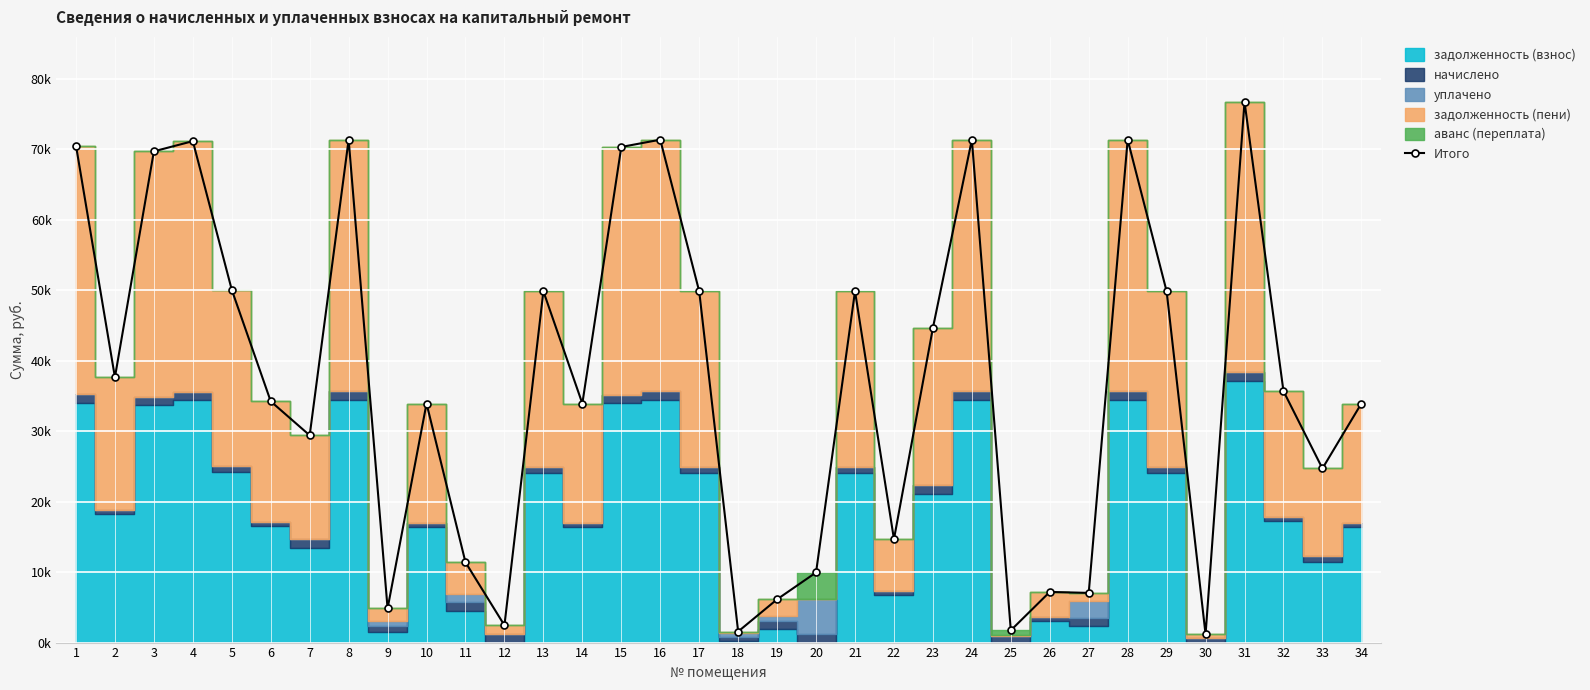

The chart shows a value of 46481.8 at 6. True or false?

False